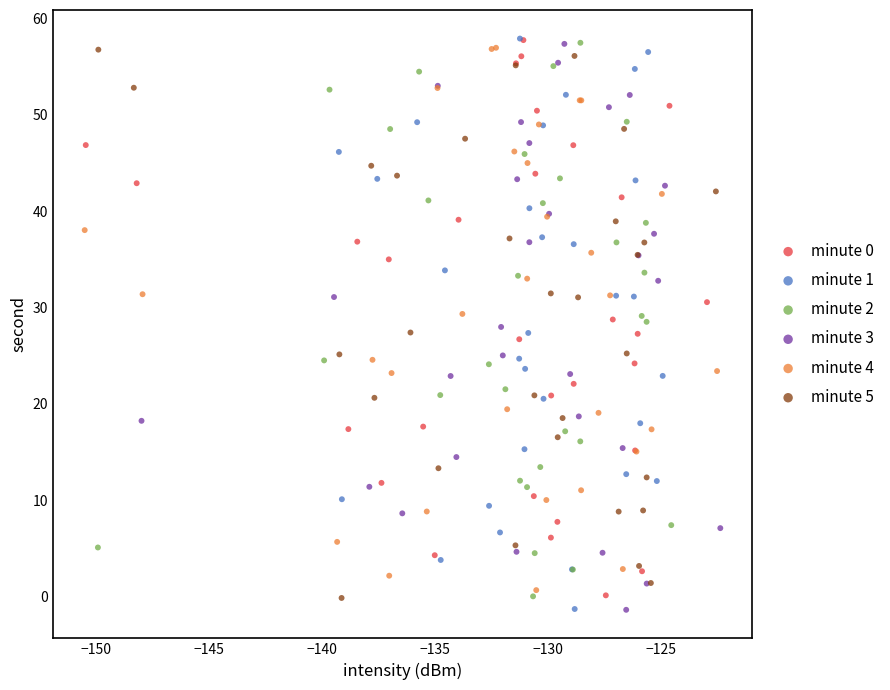

Which series has the widest spread of Y values?

minute 1